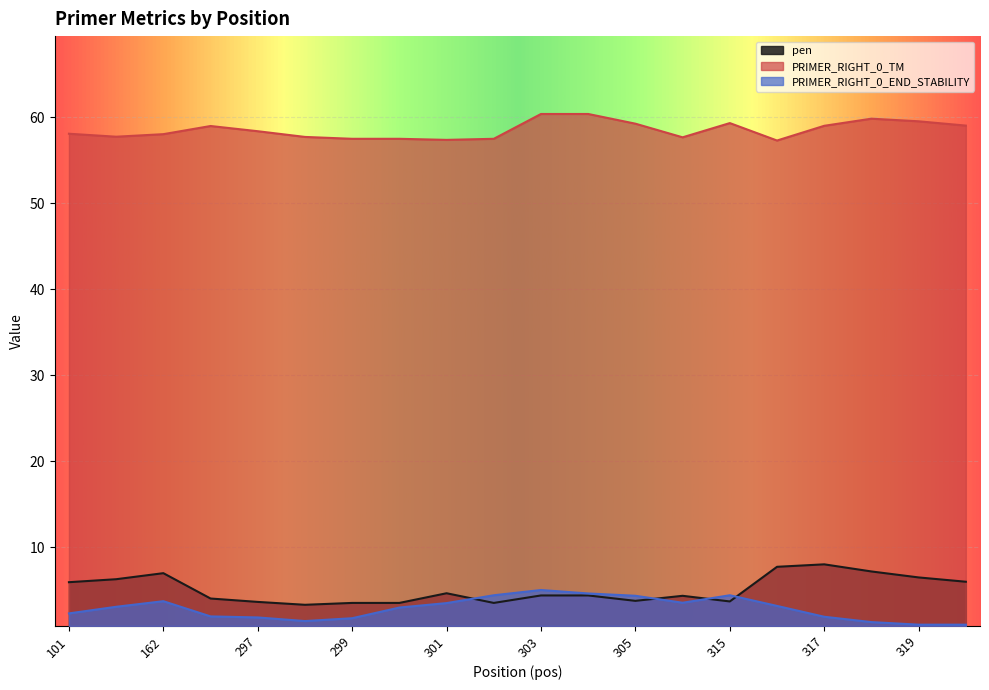

What are all the series names shown in the legend?

pen, PRIMER_RIGHT_0_TM, PRIMER_RIGHT_0_END_STABILITY